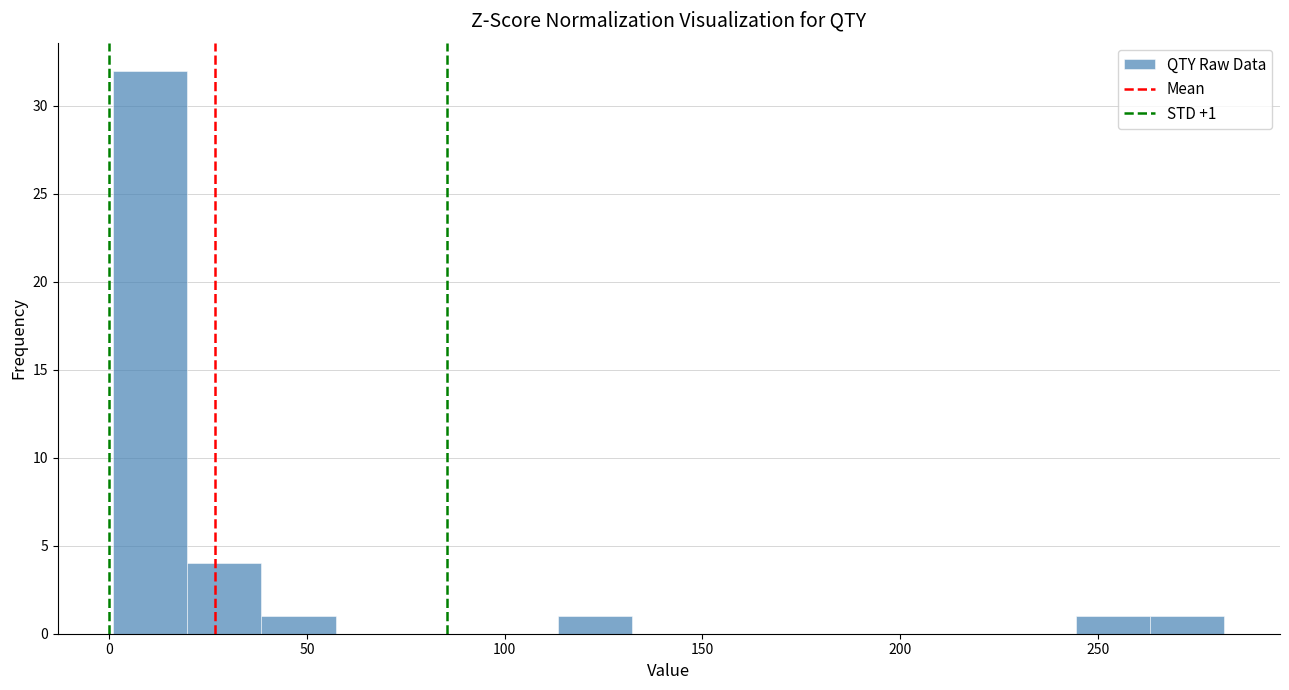

Read against the x-axis, roughly where is the centre of the tallest bar?

10